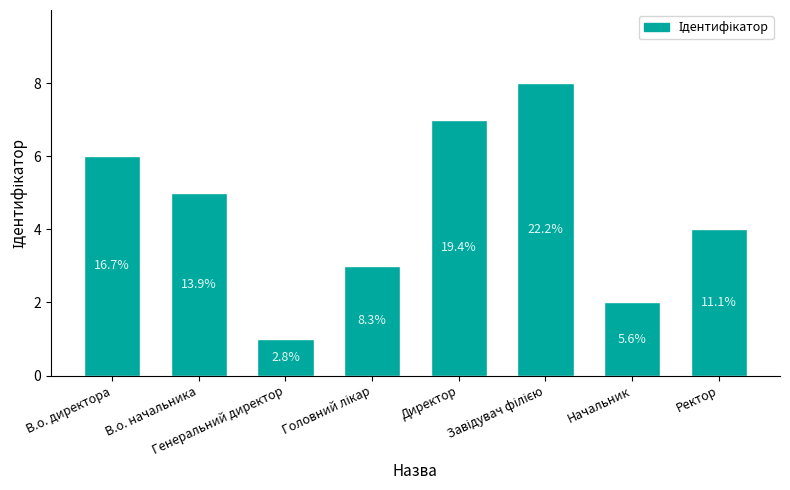

Are the bars horizontal?

No